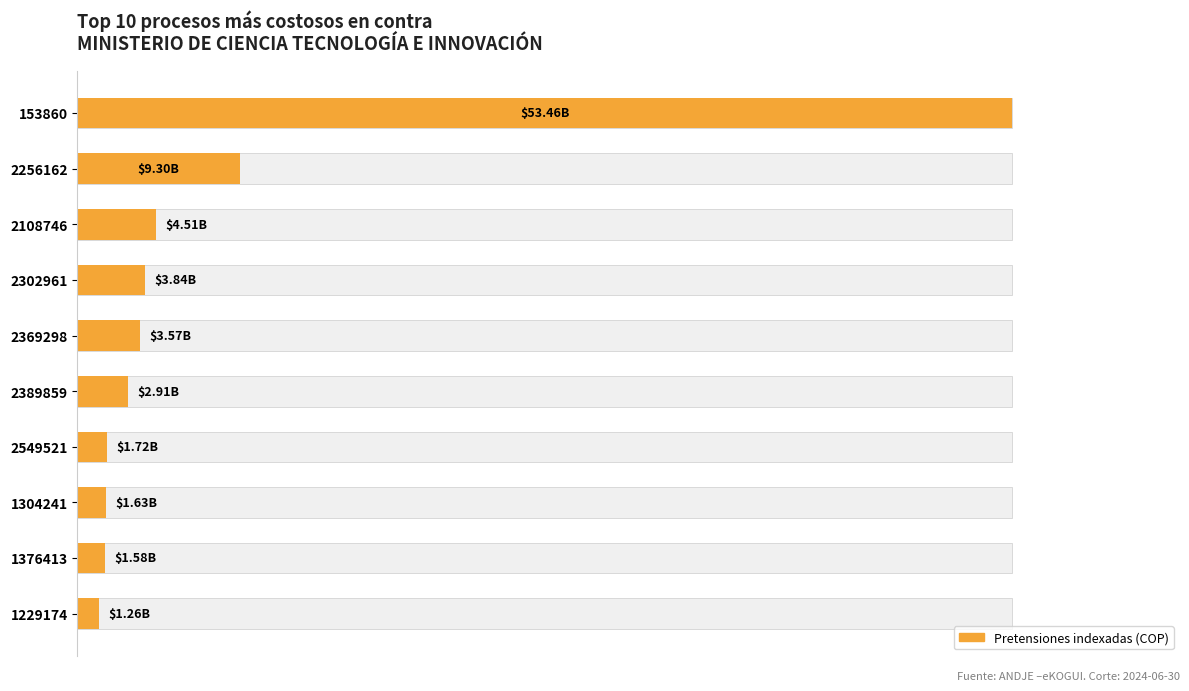

How many bars are there in total?

10